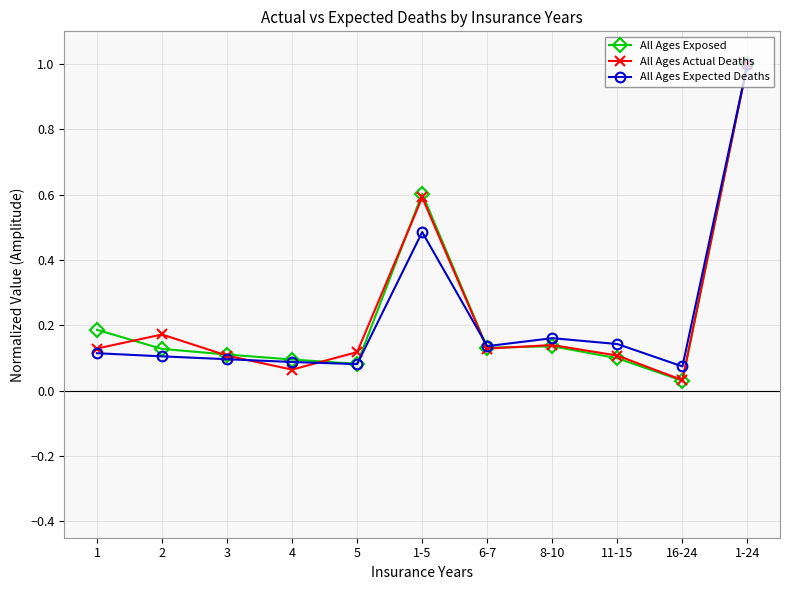

Between 2 and 4, which series saw the biggest shift?

All Ages Actual Deaths